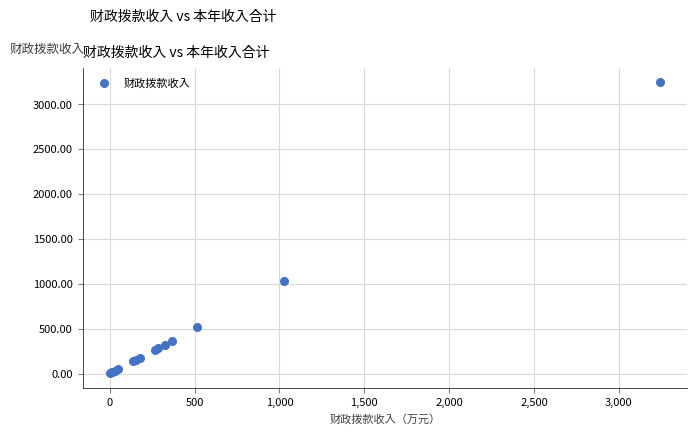

What Y value in the scatter plot is closest to 1622?

1028.1